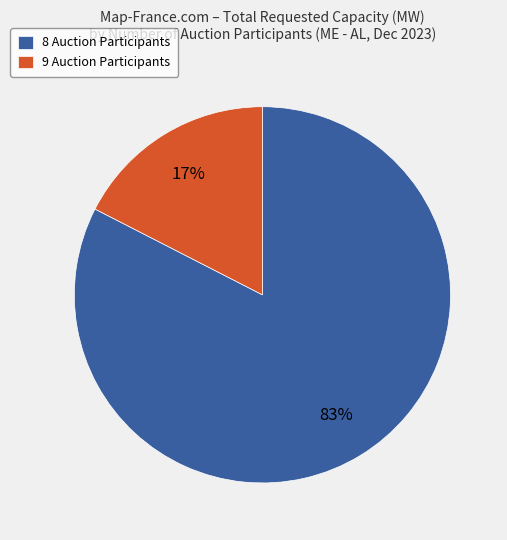

True or false: 8 Auction Participants accounts for 83% of the total.

True